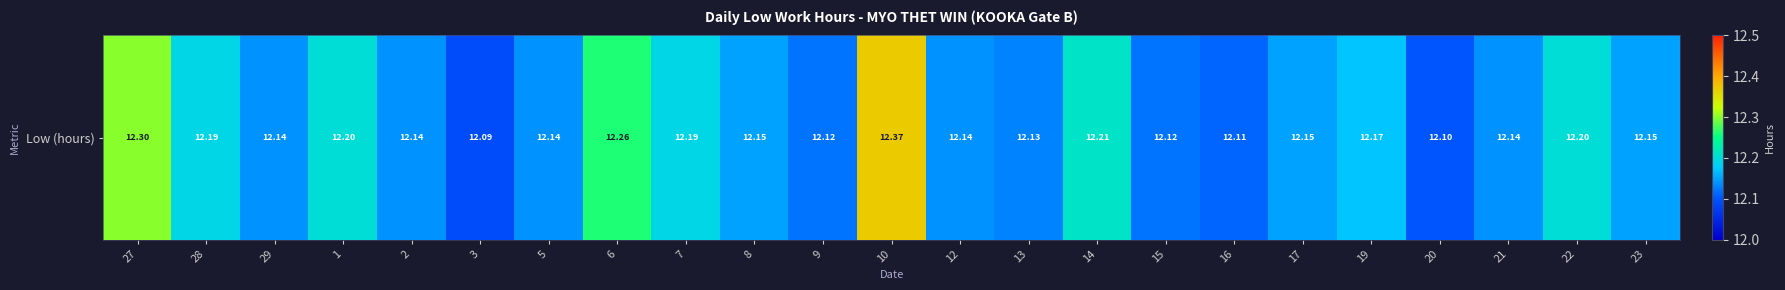

The chart shows a value of 12.2 at 1. True or false?

True